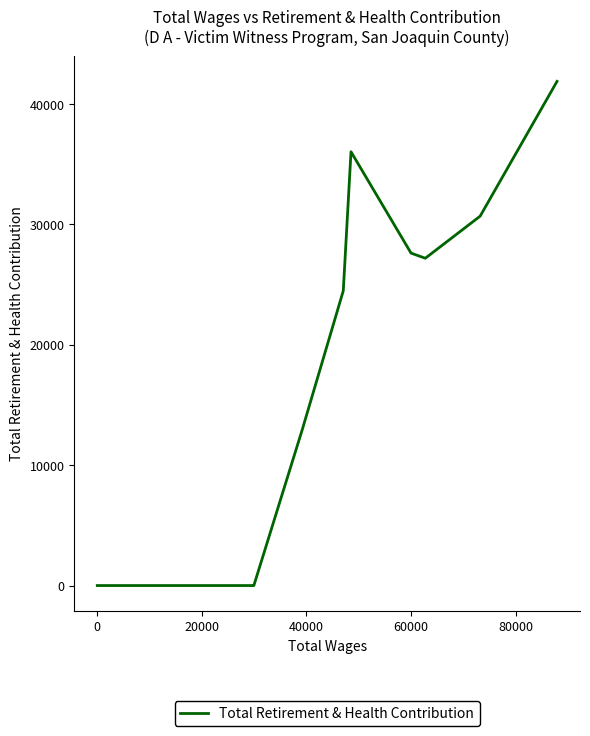

Is it true that the value at 20000 is 13505?

False